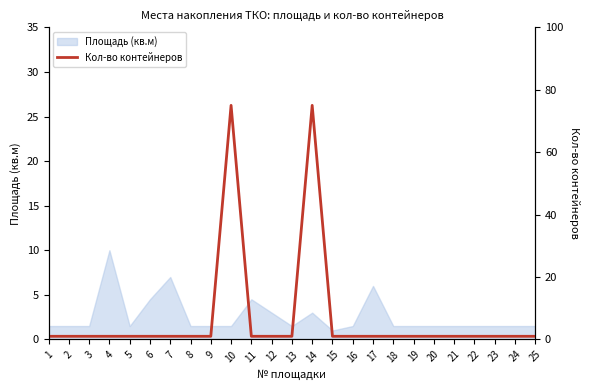

True or false: Площадь (кв.м) has a value of 1.5 at 18.

True